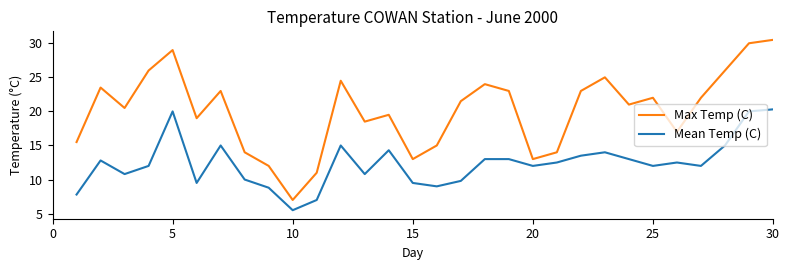

List the series in order of their peak value, highest first.

Max Temp (C), Mean Temp (C)